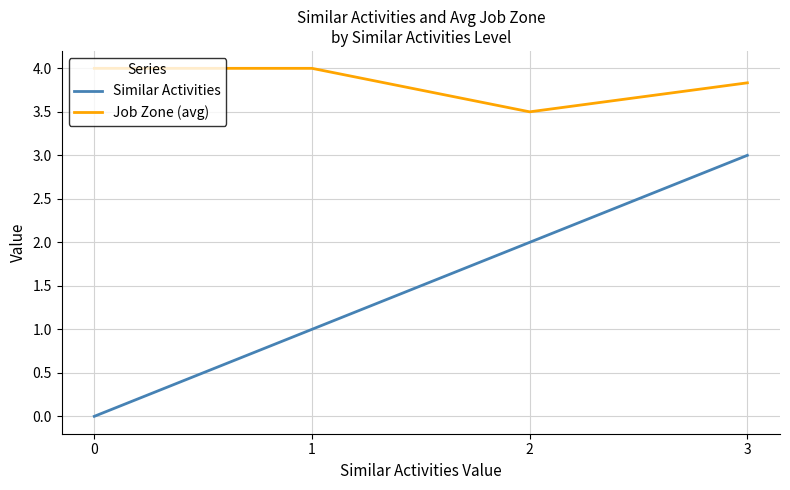

How many categories are shown in the chart?

4